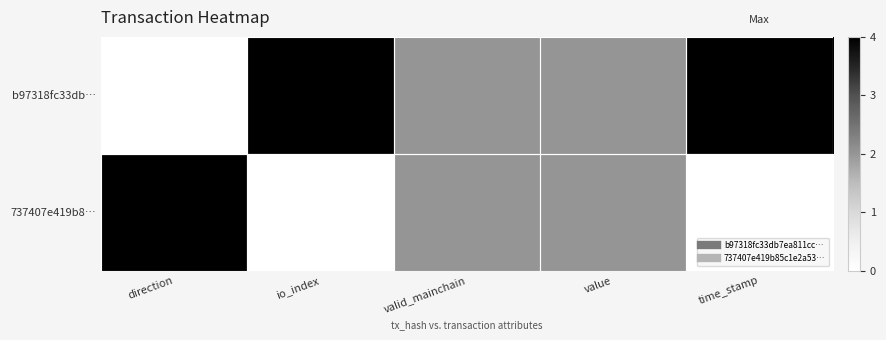

Reading right to left, list all the values displayed in this chart.

b97318fc33db…: time_stamp=1.0	value=0.5	valid_mainchain=0.5	io_index=1.0	direction=0.0
737407e419b8…: time_stamp=0.0	value=0.5	valid_mainchain=0.5	io_index=0.0	direction=1.0